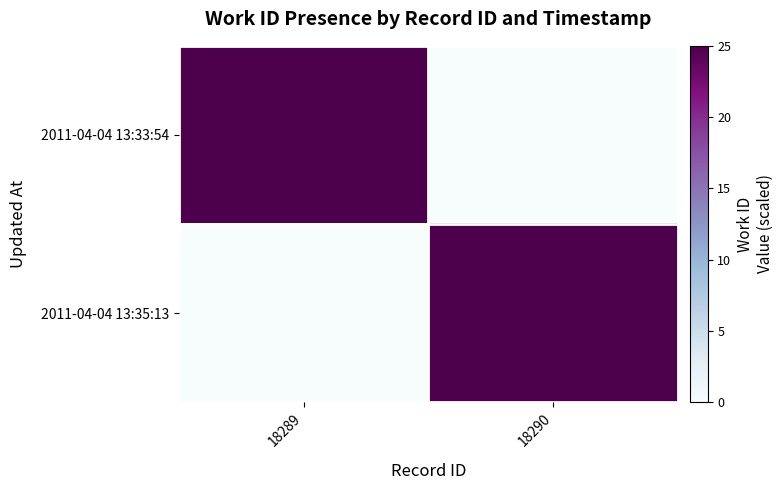

Which label corresponds to the largest value in the chart?

18289